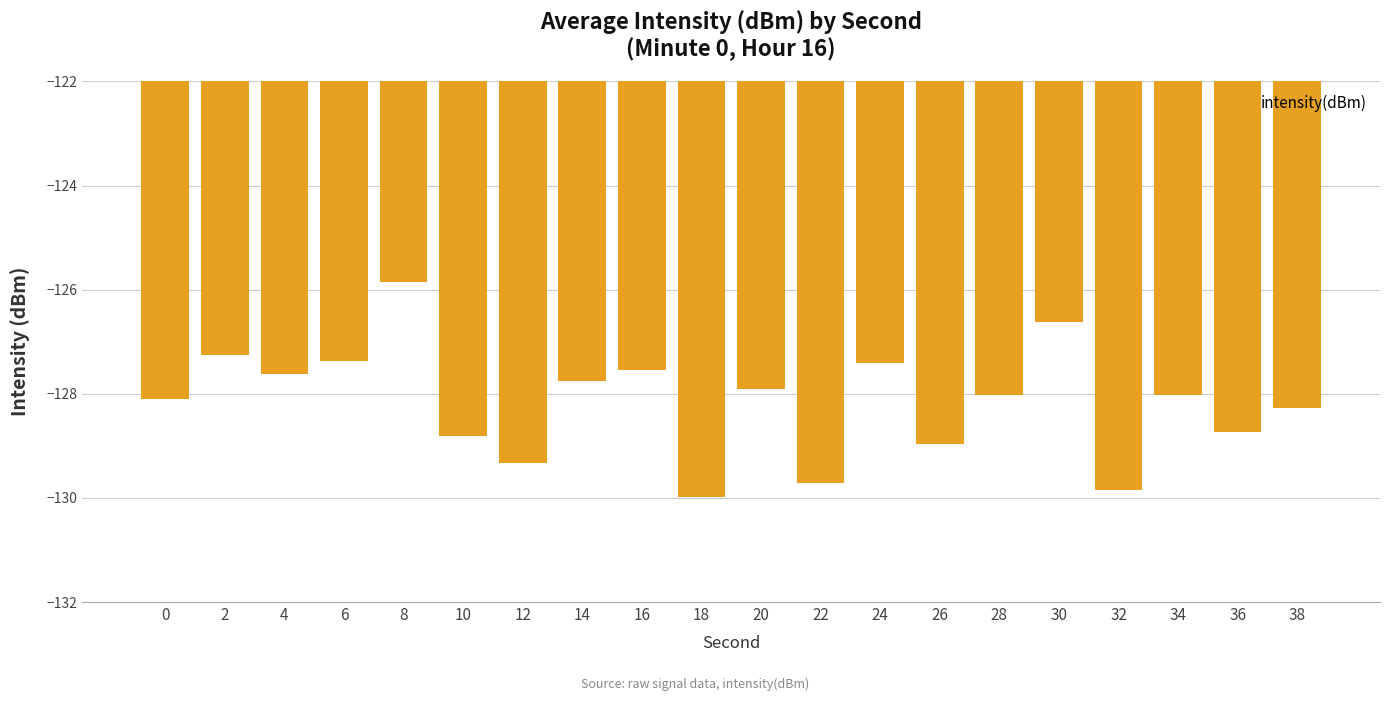

Which has a higher value, 26 or 18?

26